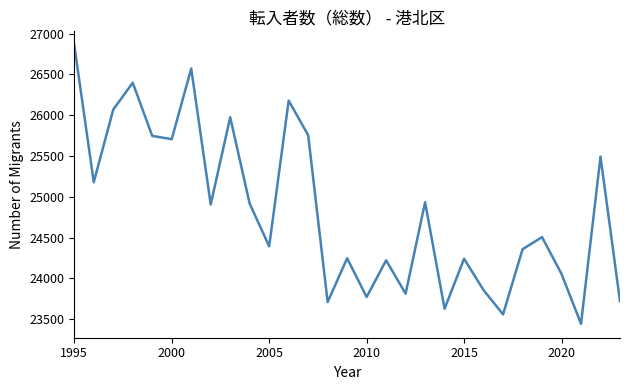

What is the greatest value displayed?

26856